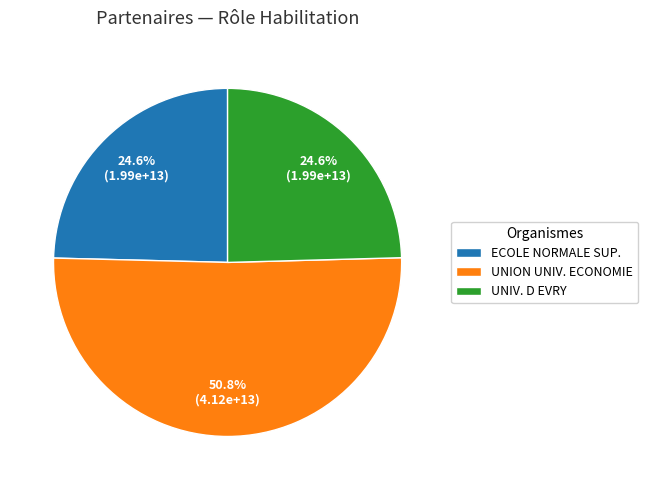

Is there any slice that represents more than half of the pie?

Yes